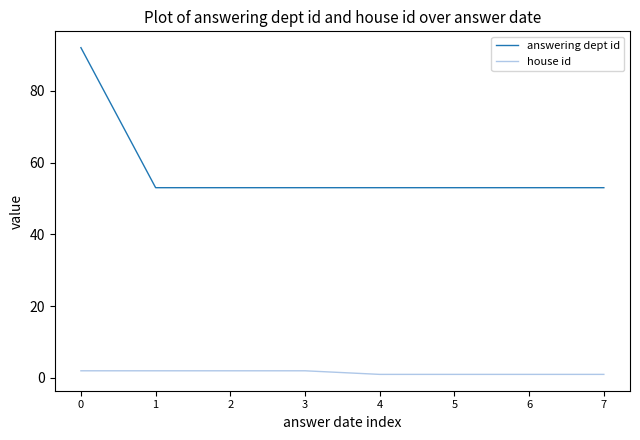

Is the value of house id at 7 greater than the value of answering dept id at 6?

No